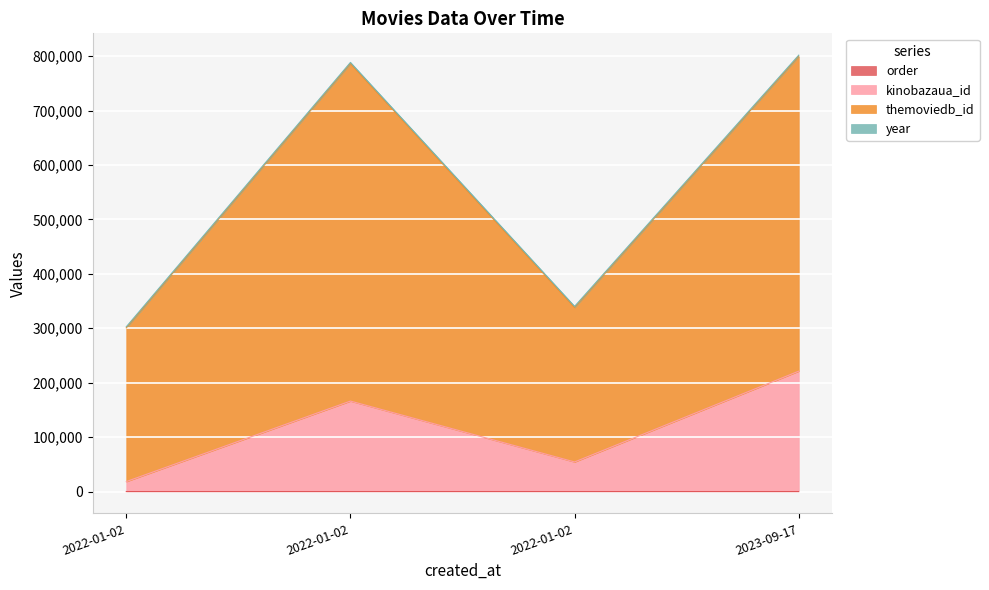

True or false: order and themoviedb_id cross at least once.

False